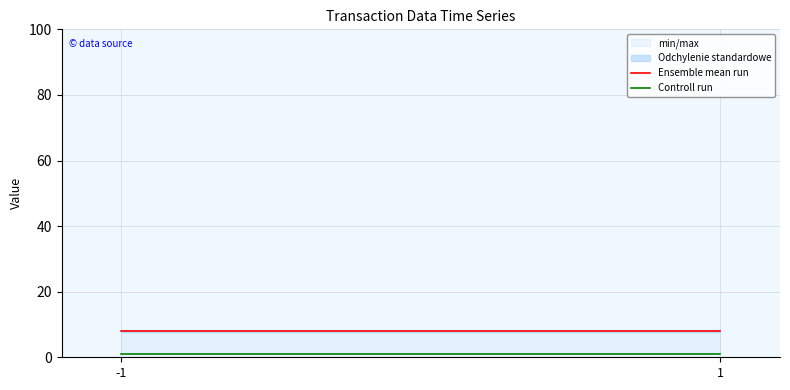

How many lines are shown in the chart?

2